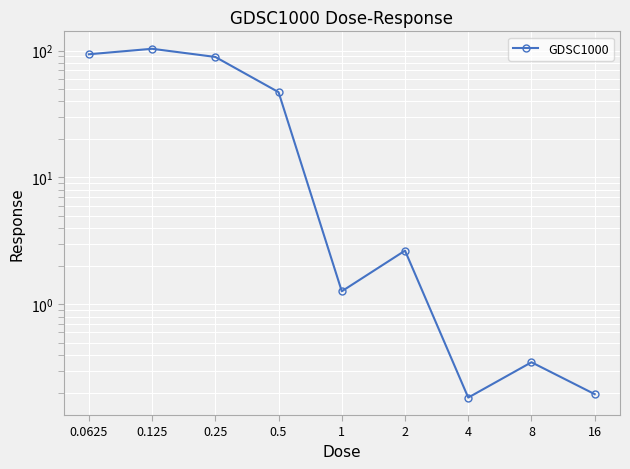

Where is the data nearest to the value 51?

0.5